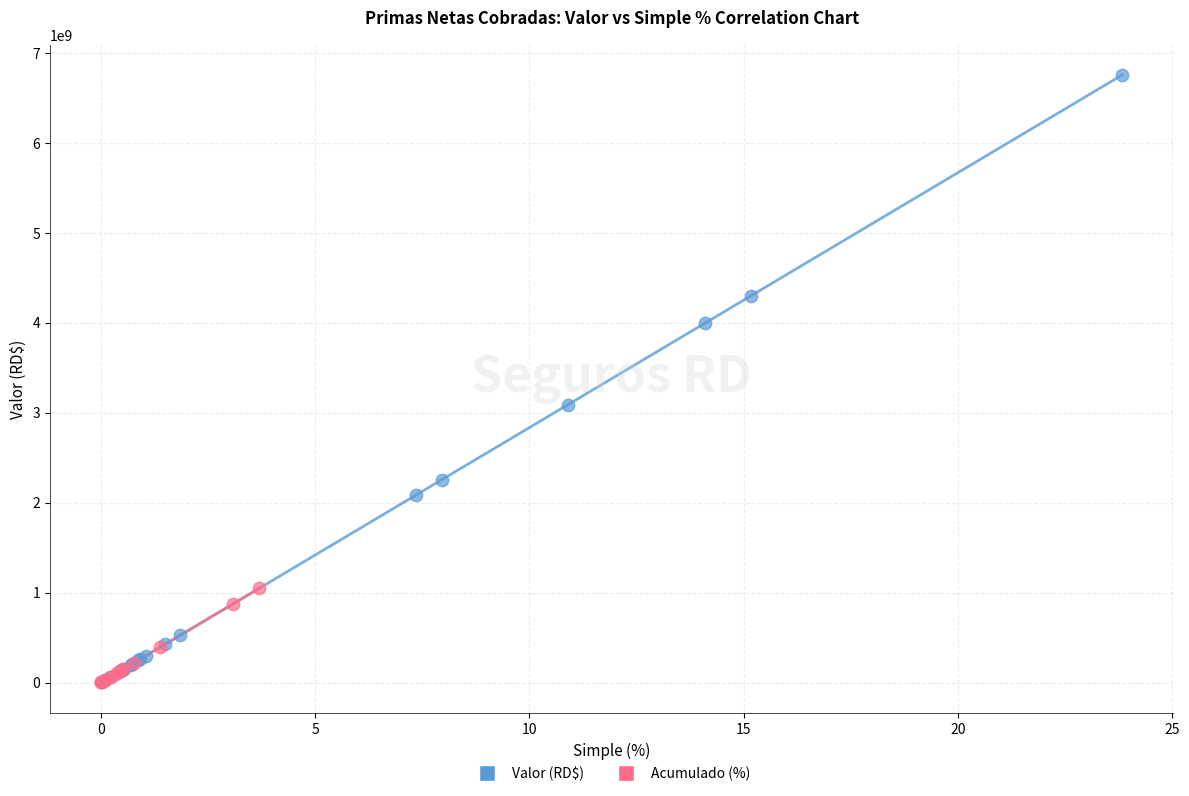

What are all the series names shown in the legend?

Valor (RD$), Acumulado (%)